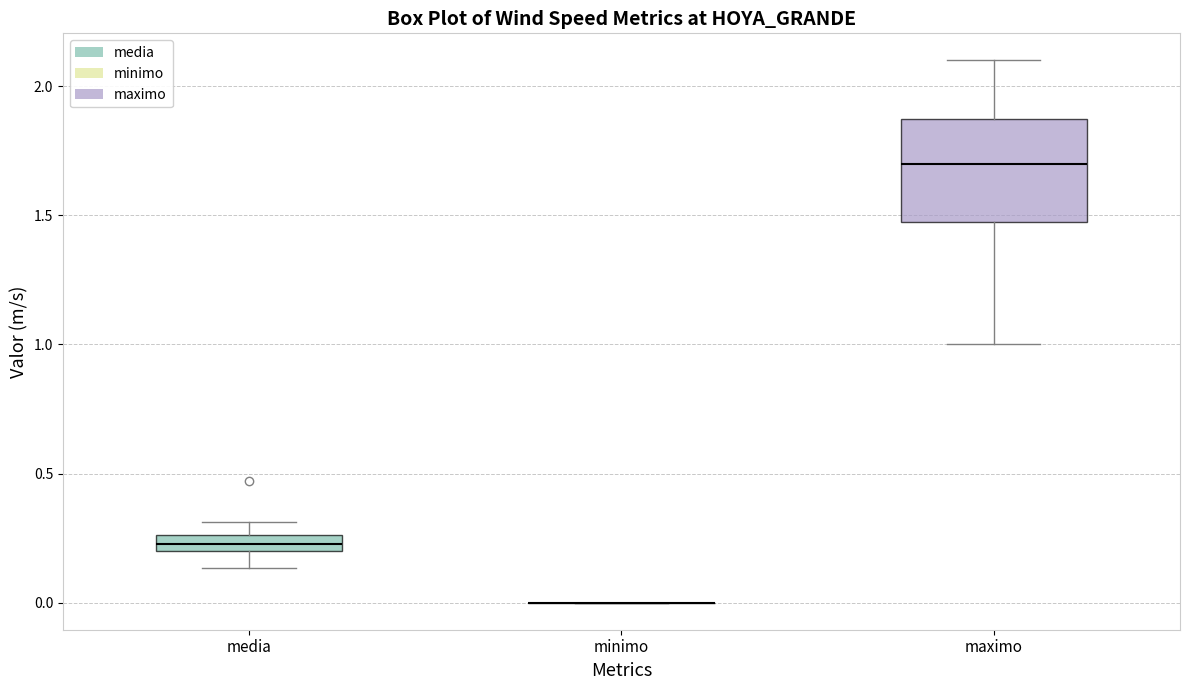

Where does the lower whisker of the box for maximo end on the y-axis? The values are not printed on the chart, so give them approximately, as read against the axis.

1.00